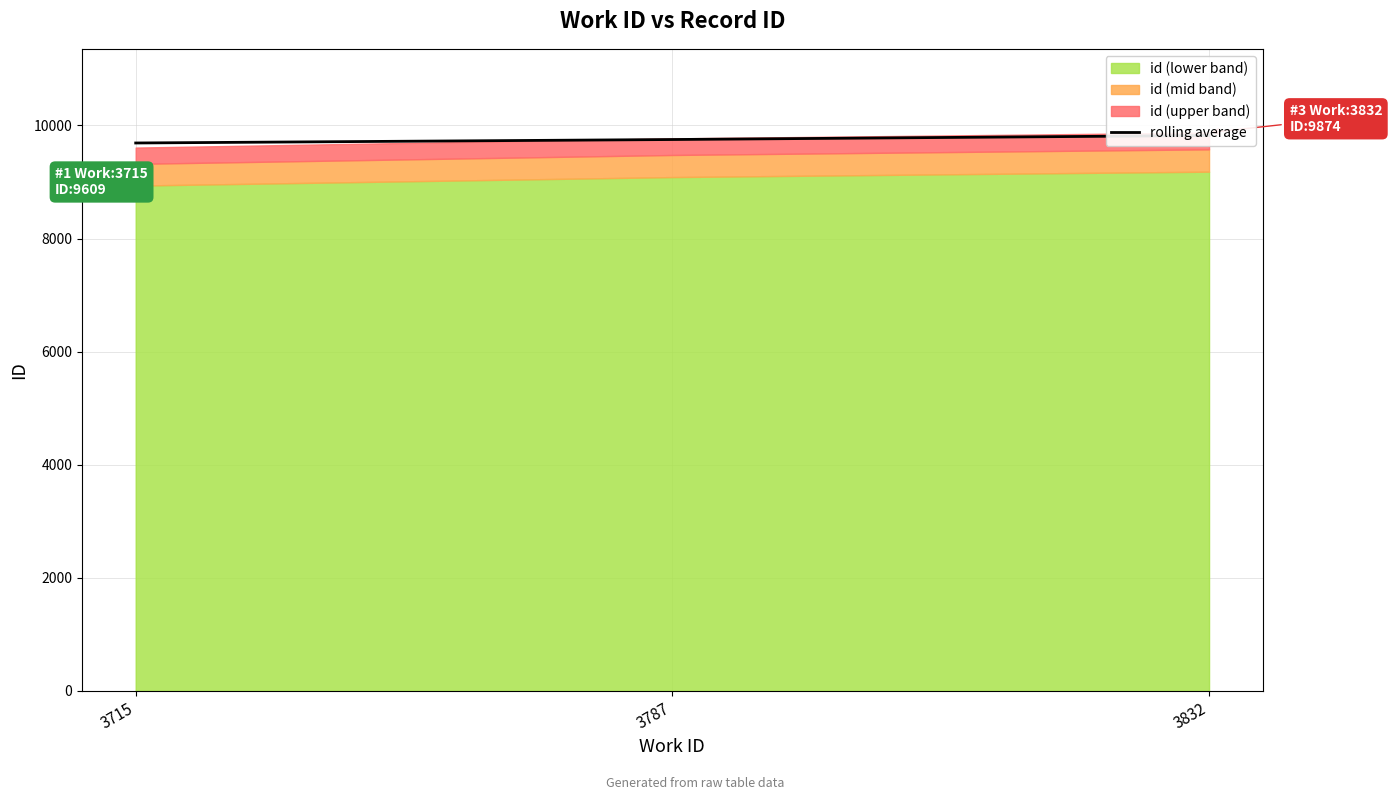

The value at 3787 is 15050.3. True or false?

False